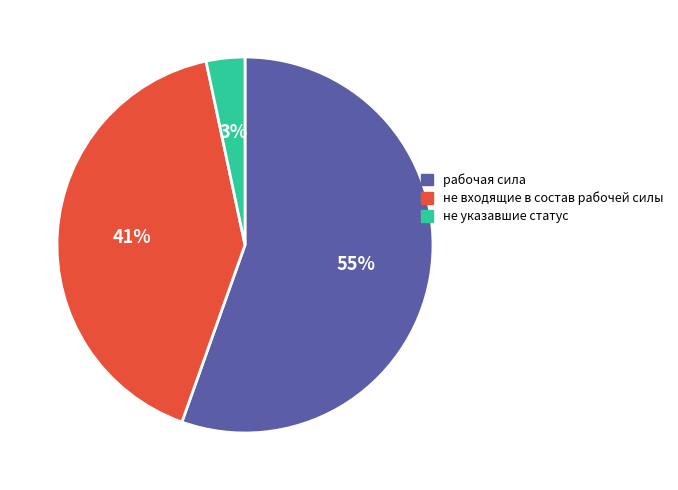

Between не входящие в состав рабочей силы and рабочая сила, which is larger?

рабочая сила